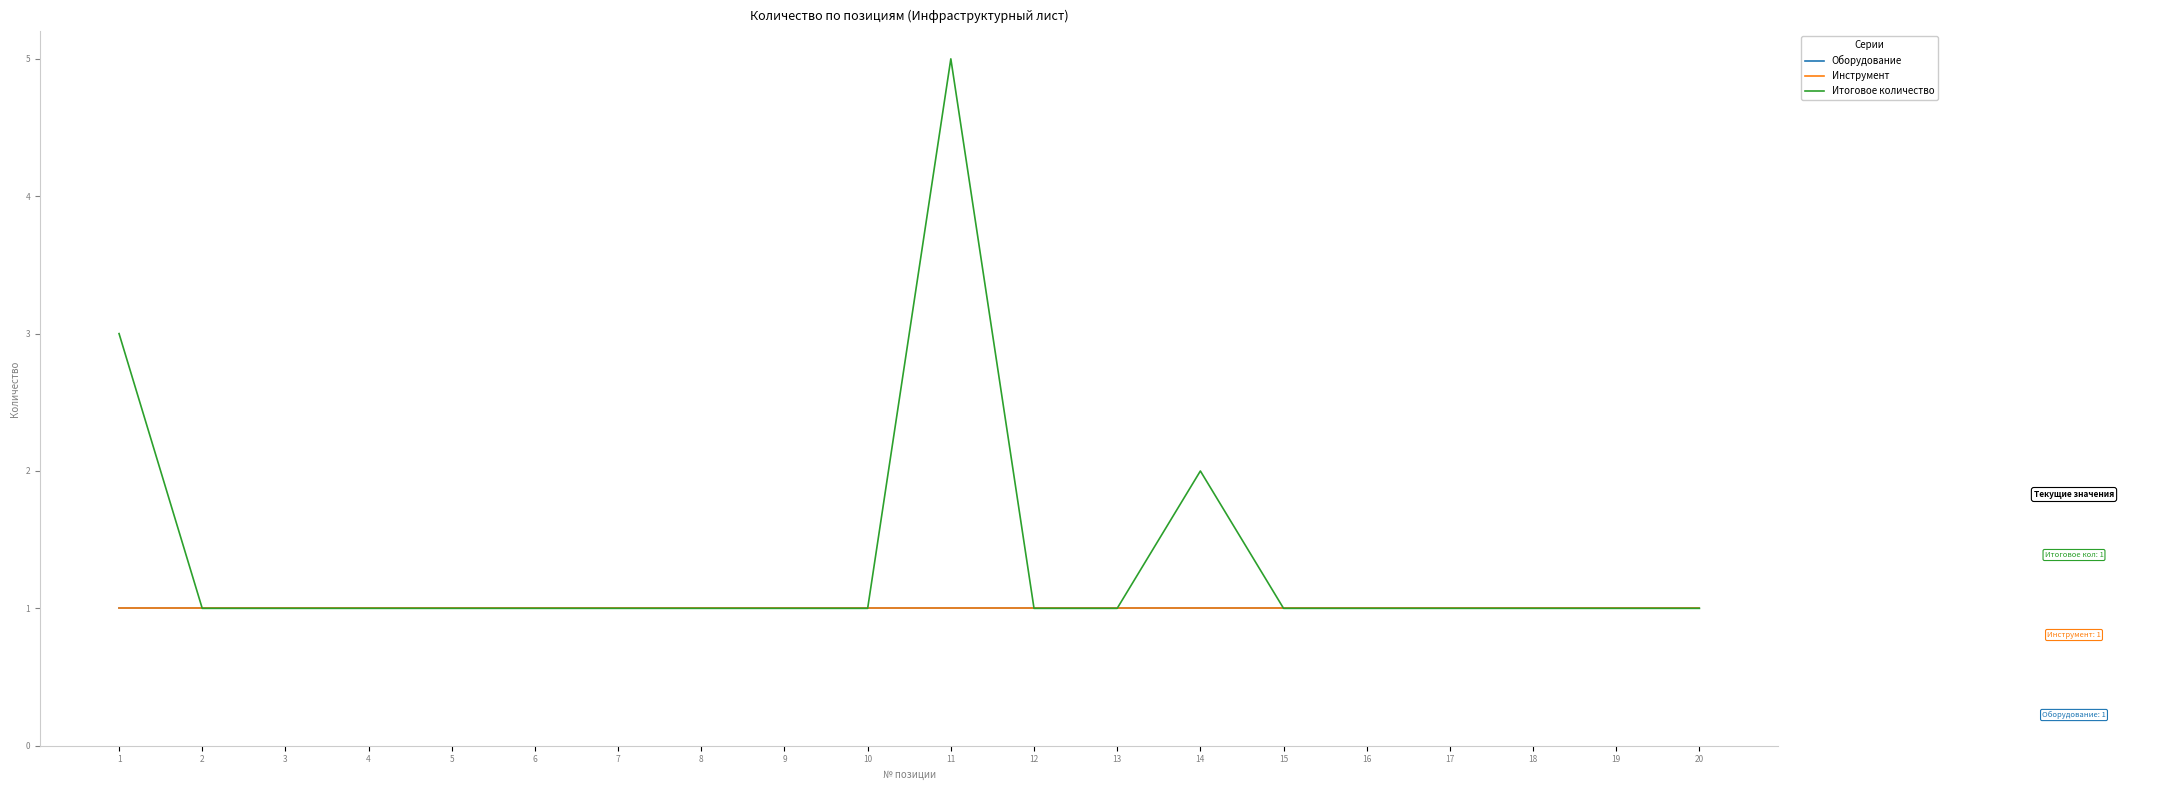

The Инструмент series shows 1 at 15. True or false?

True